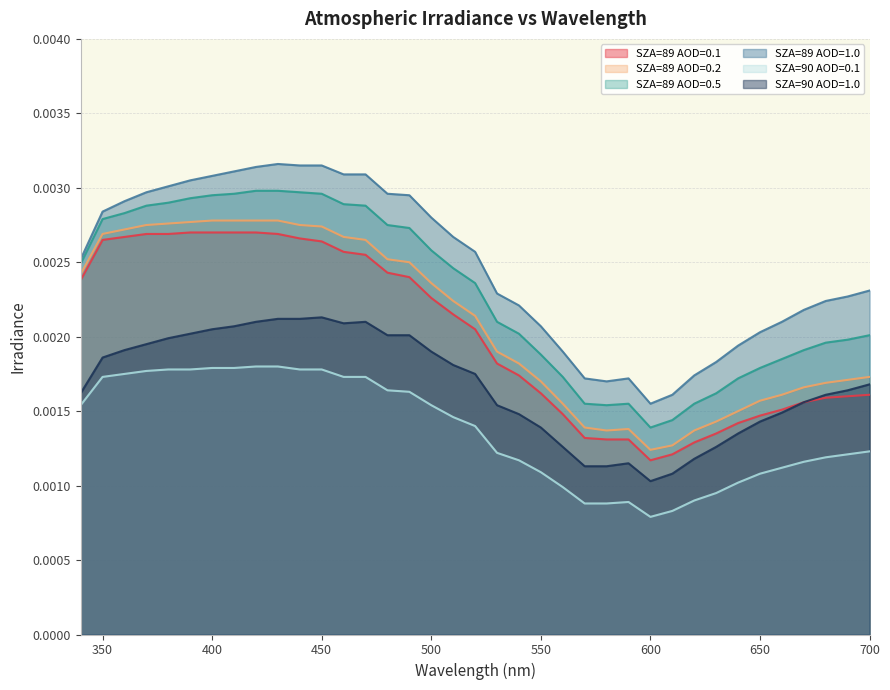

True or false: SZA=89 AOD=0.5 and SZA=90 AOD=1.0 cross at least once.

False